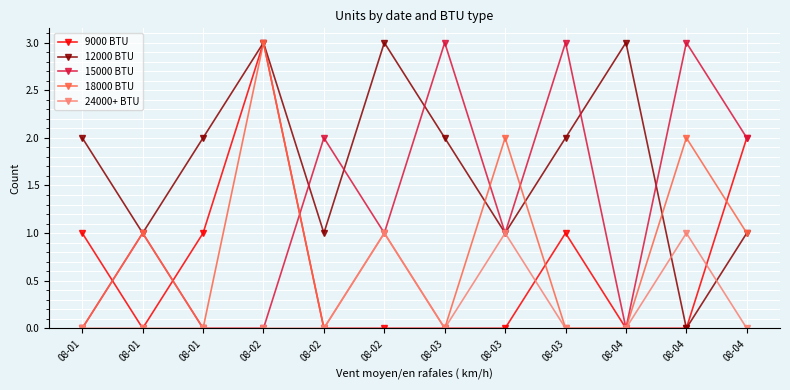

What are all the series names shown in the legend?

9000 BTU, 12000 BTU, 15000 BTU, 18000 BTU, 24000+ BTU